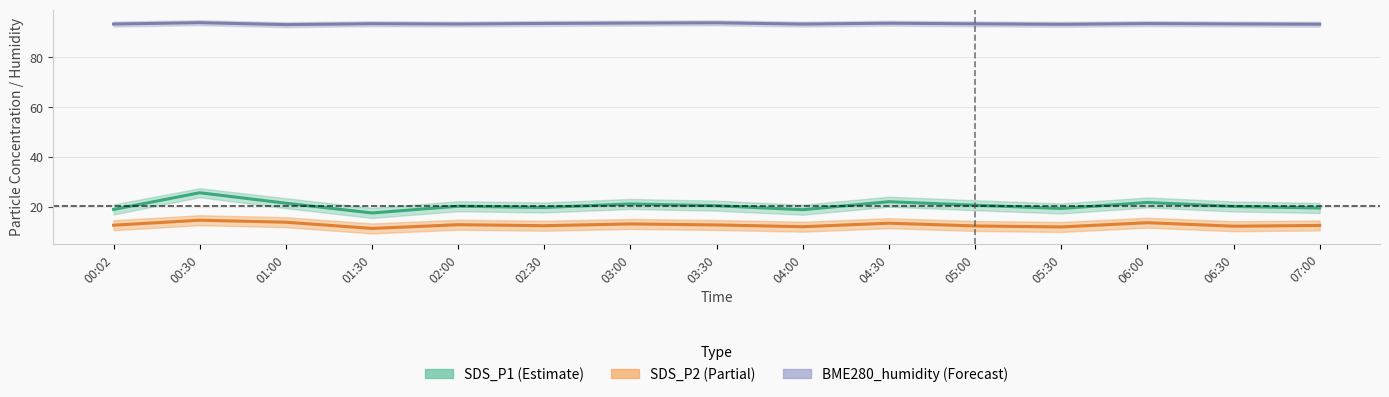

Where is SDS_P1 nearest to the value 21?

03:00